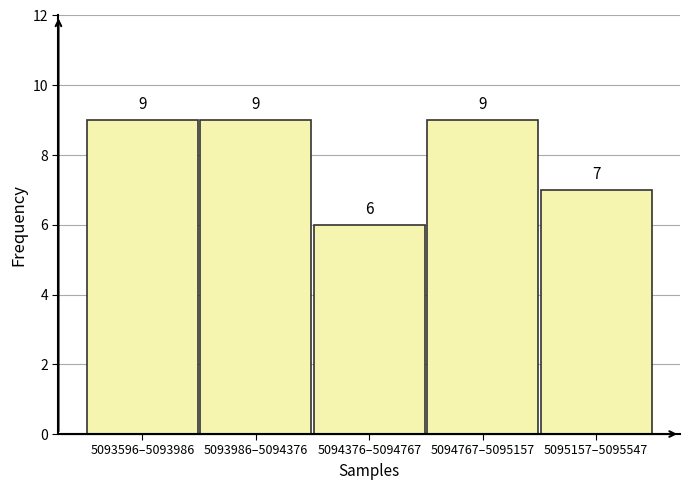

Reading left to right, what are all the values shown in this chart?

5093596–5093986=9	5093986–5094376=9	5094376–5094767=6	5094767–5095157=9	5095157–5095547=7